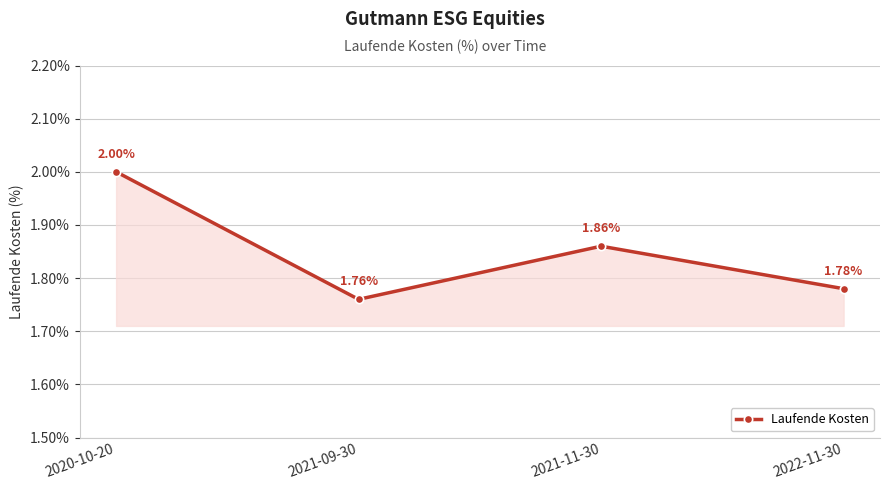

Where is the first local maximum?

2021-11-30